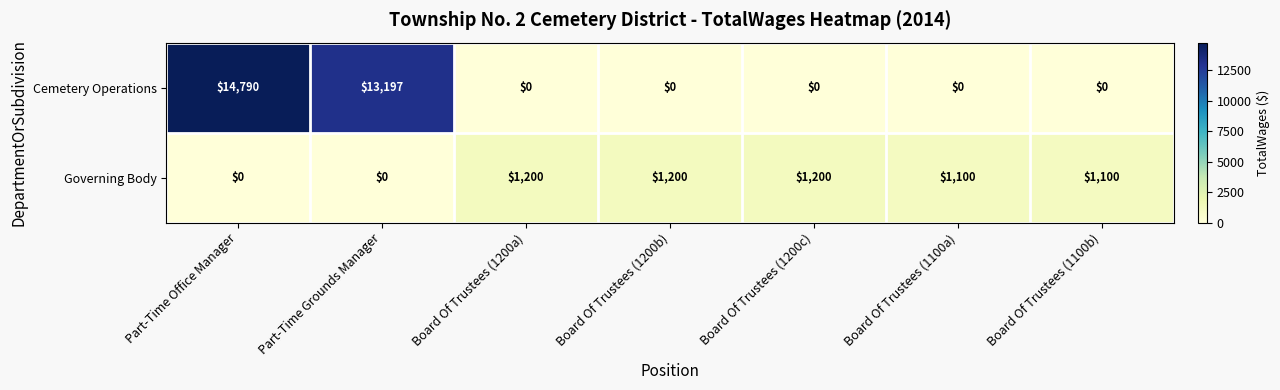

The Governing Body series shows 594 at Board Of Trustees (1100b). True or false?

False